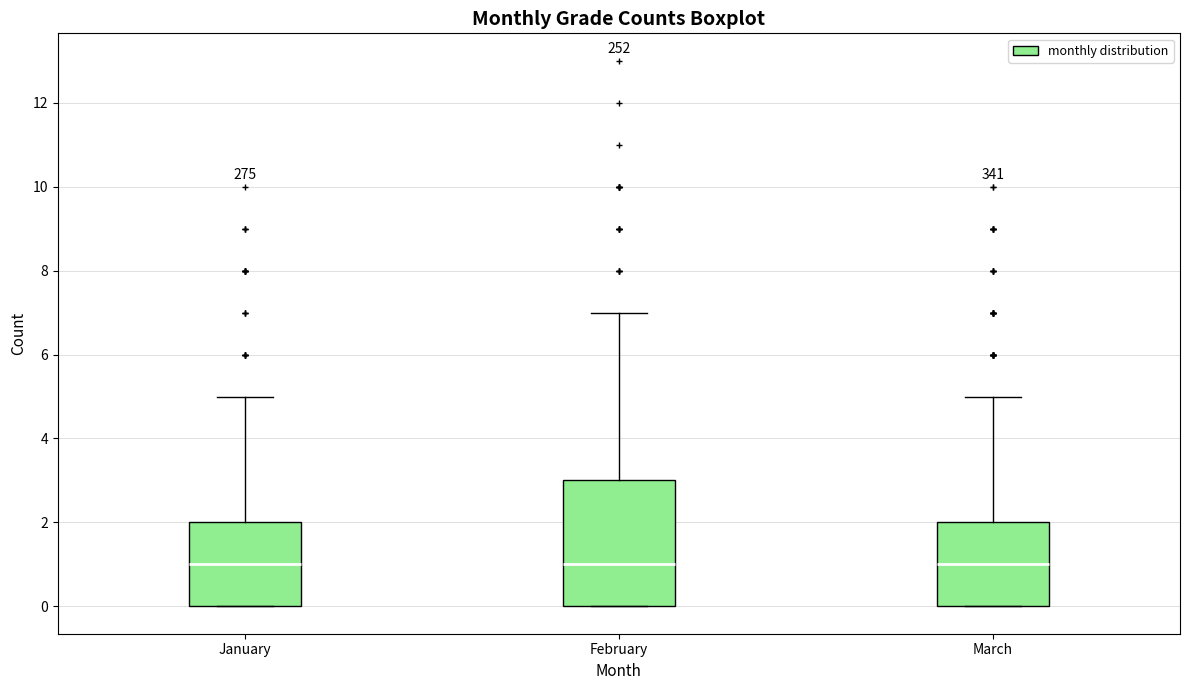

Where does the median line of the box for March sit on the y-axis? The values are not printed on the chart, so give them approximately, as read against the axis.

1